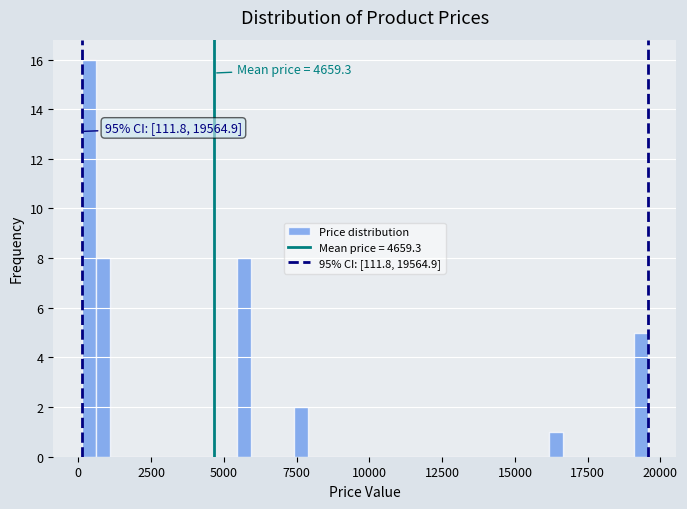

Read against the x-axis, roughly where is the centre of the tallest bar?

500